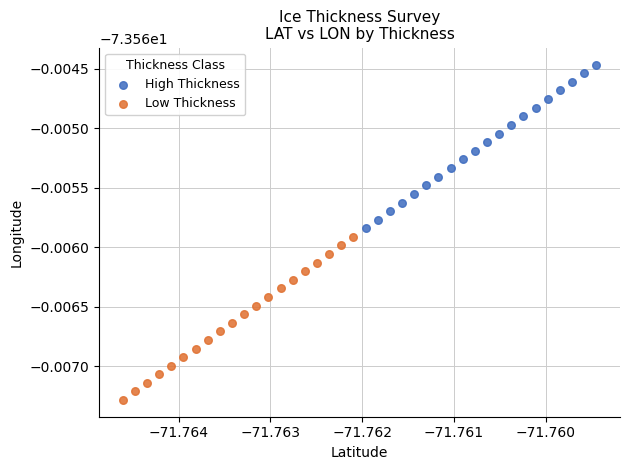

Which series has the largest Y range (max minus min)?

High Thickness